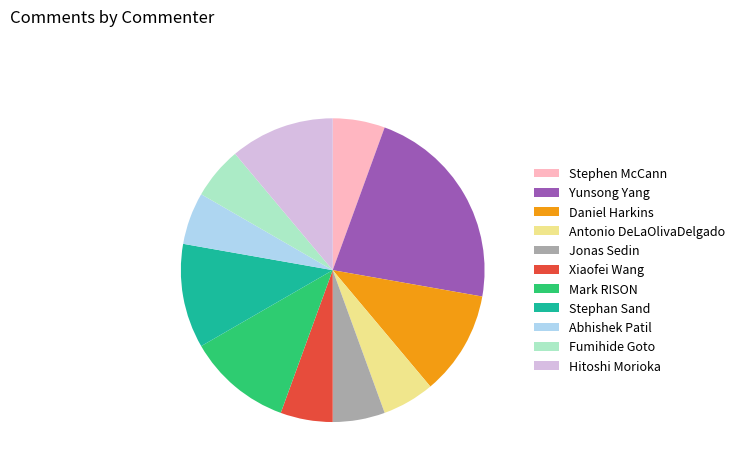

Between Mark RISON and Stephen McCann, which is larger?

Mark RISON